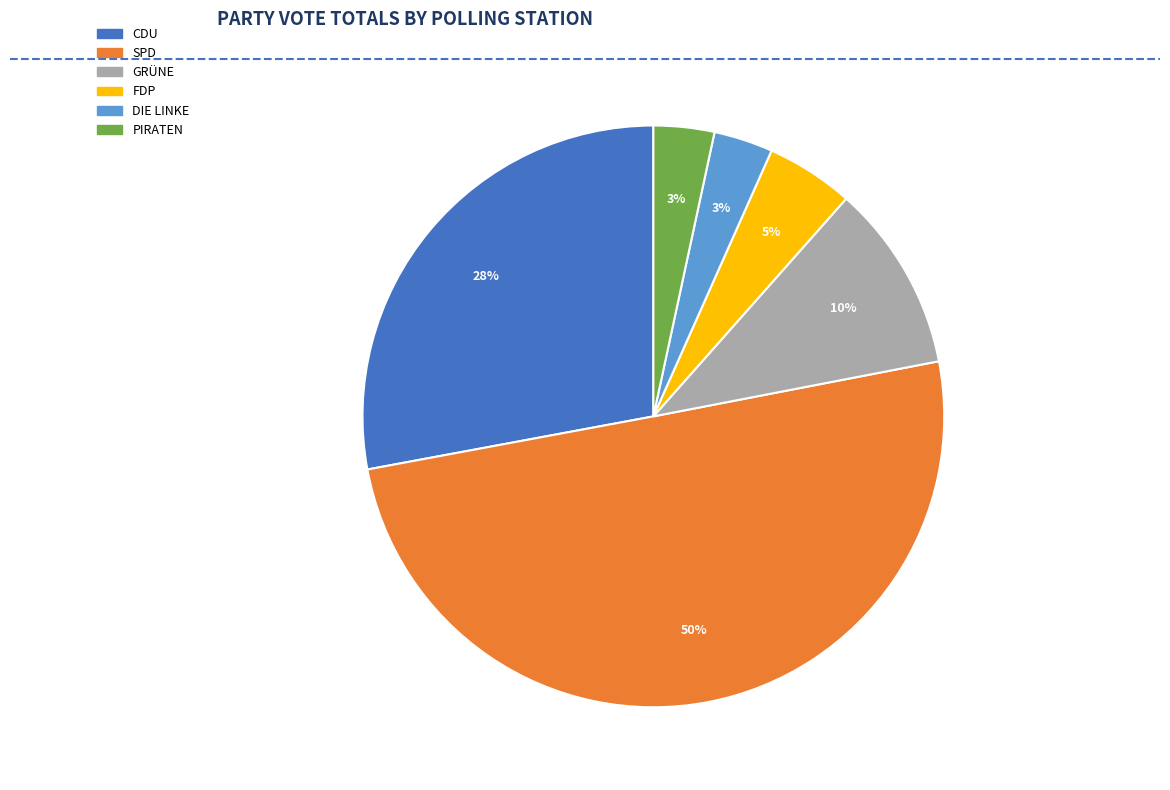

To the nearest percent, what is the average slice percentage?

17%